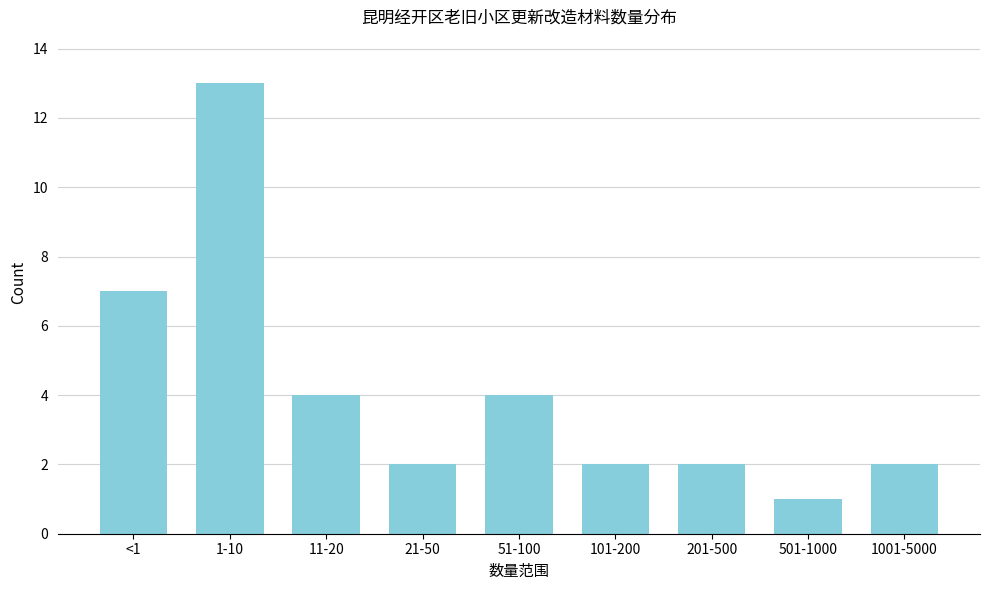

Reading right to left, extract all data points from this chart.

1001-5000=2	501-1000=1	201-500=2	101-200=2	51-100=4	21-50=2	11-20=4	1-10=13	<1=7